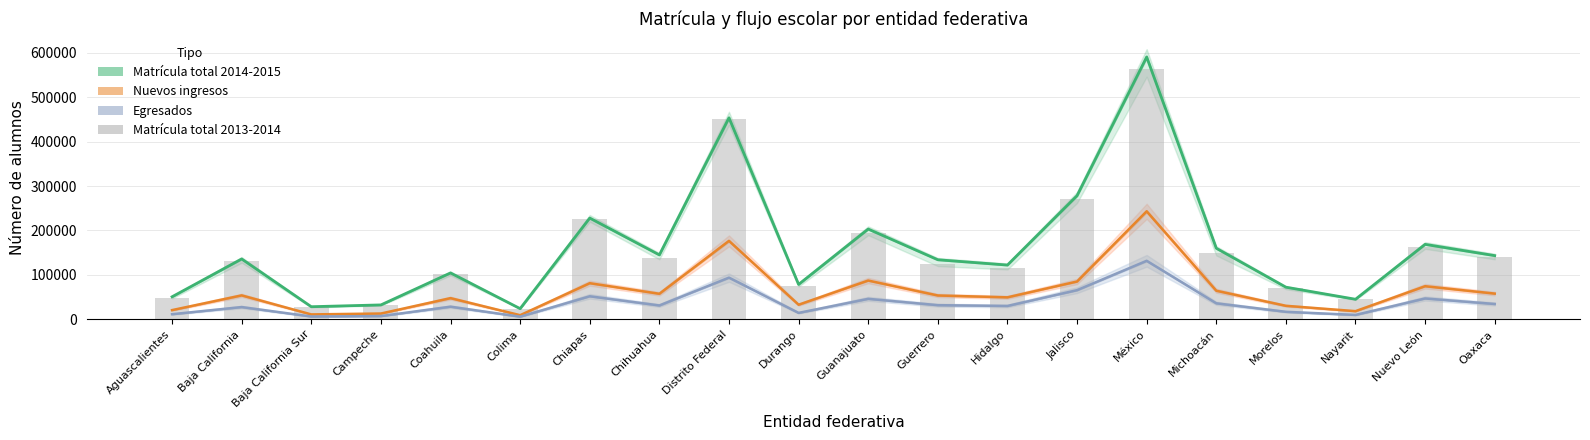

Which series has the largest total across all categories?

Matrícula total 2014-2015